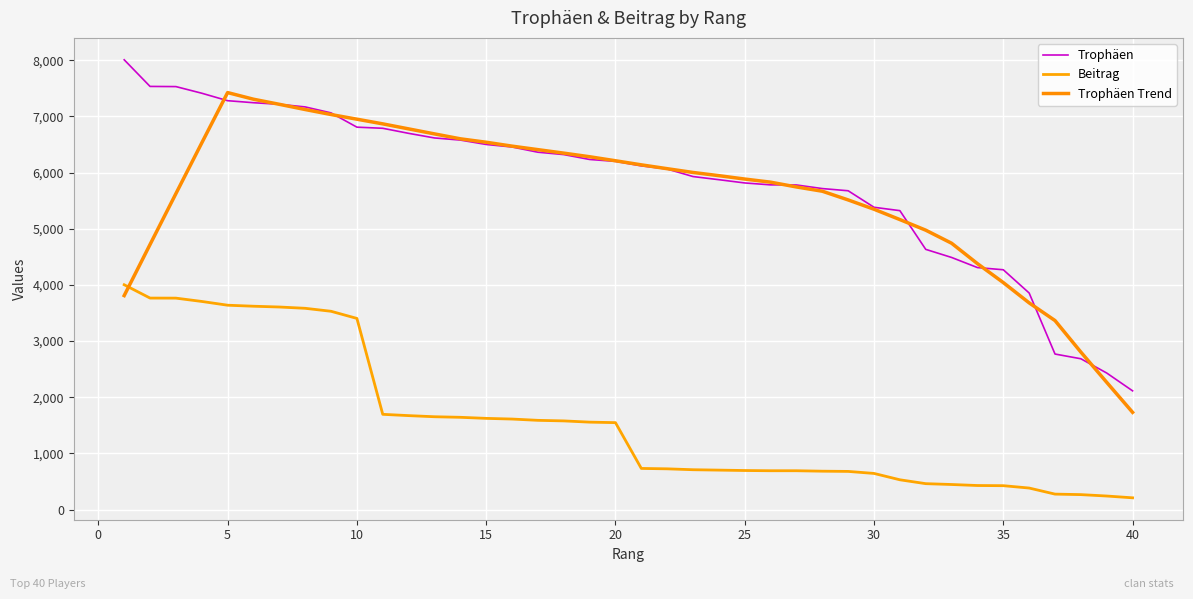

Does the chart display data point markers on the line(s)?

No